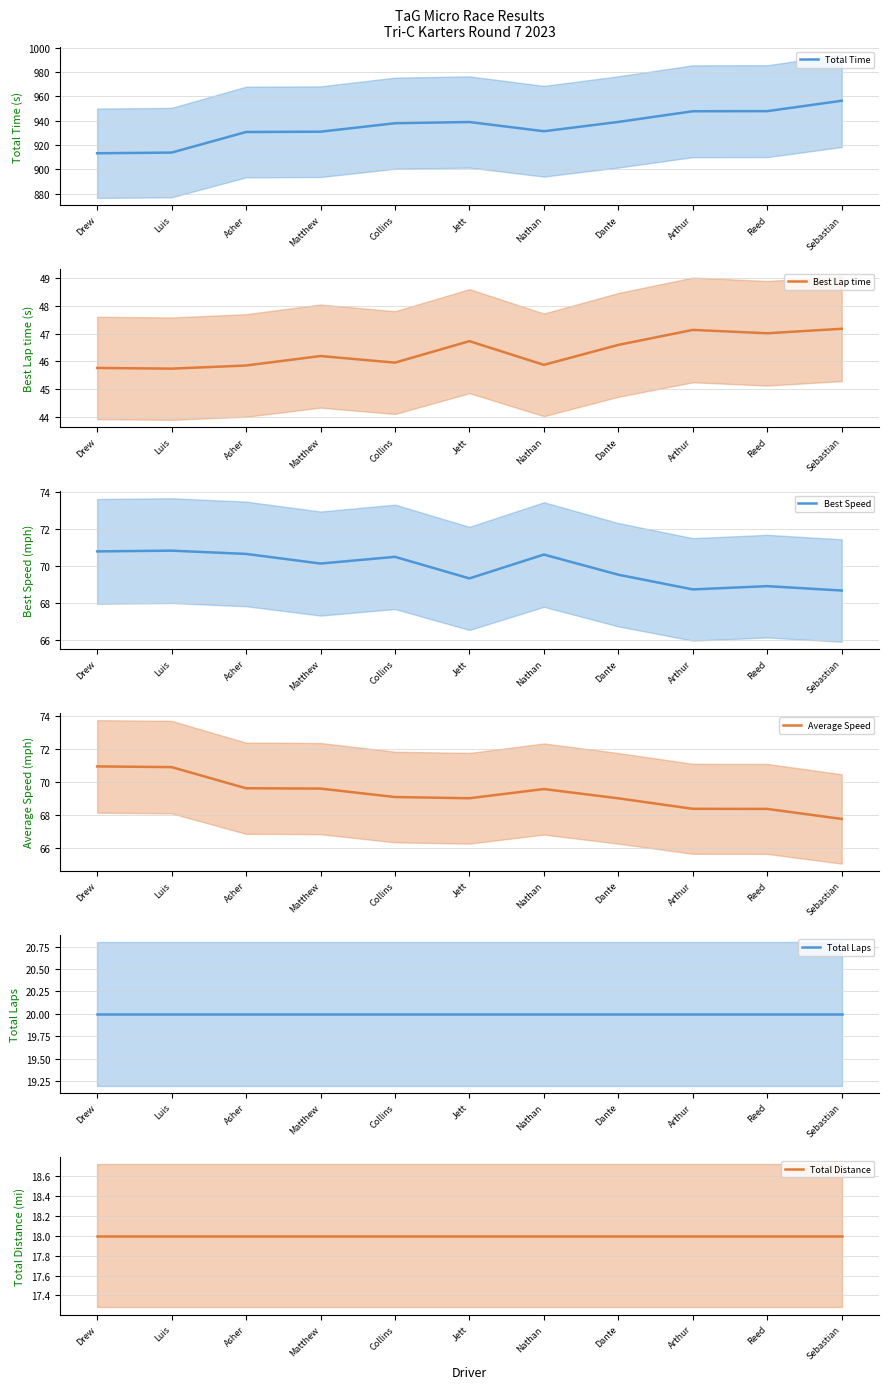

Which category has the lowest value in the Total Distance series?

Drew